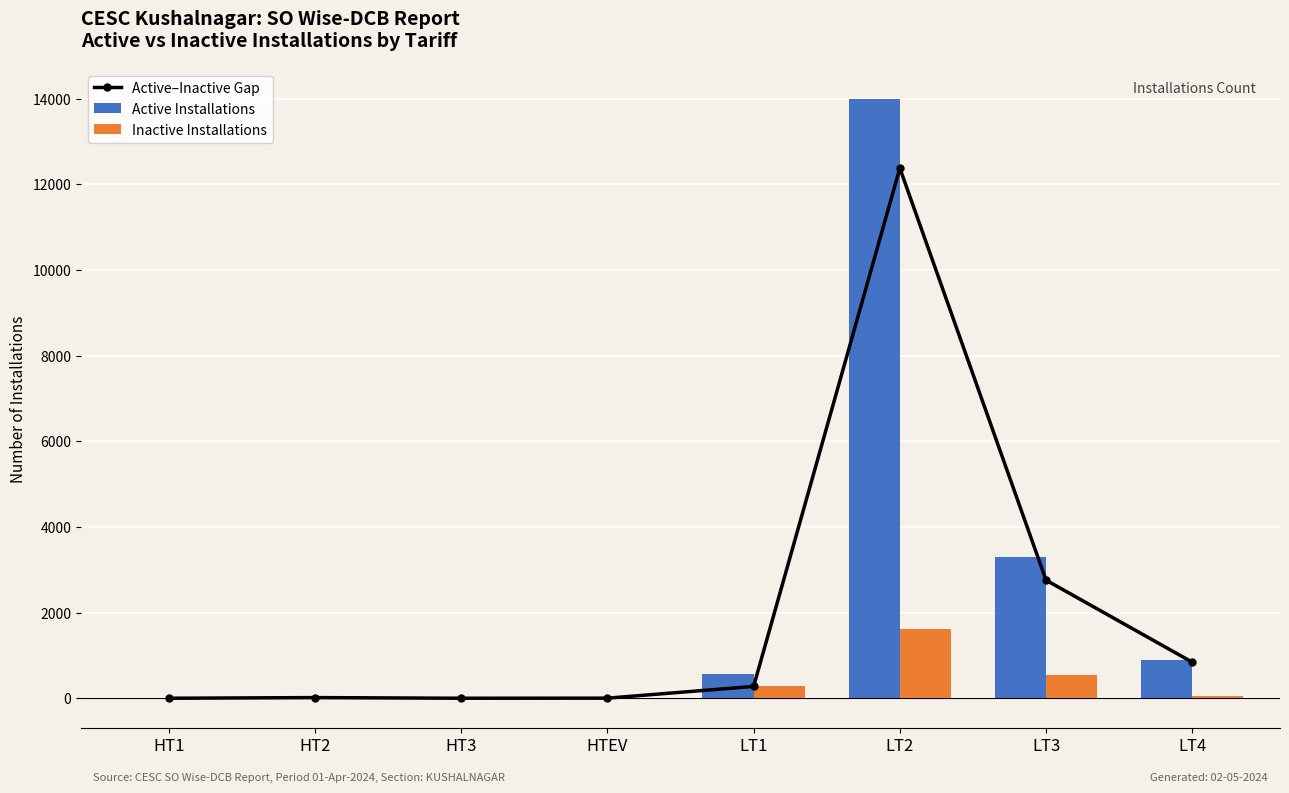

Rank the series at HT2 from highest to lowest value.

Active Installations, Active–Inactive Gap, Inactive Installations